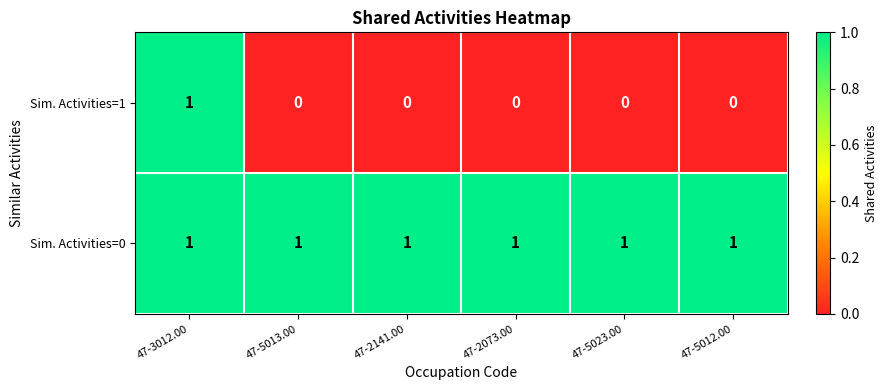

Reading right to left, list all the values displayed in this chart.

Sim. Activities=1: 47-5012.00=0	47-5023.00=0	47-2073.00=0	47-2141.00=0	47-5013.00=0	47-3012.00=1
Sim. Activities=0: 47-5012.00=1	47-5023.00=1	47-2073.00=1	47-2141.00=1	47-5013.00=1	47-3012.00=1